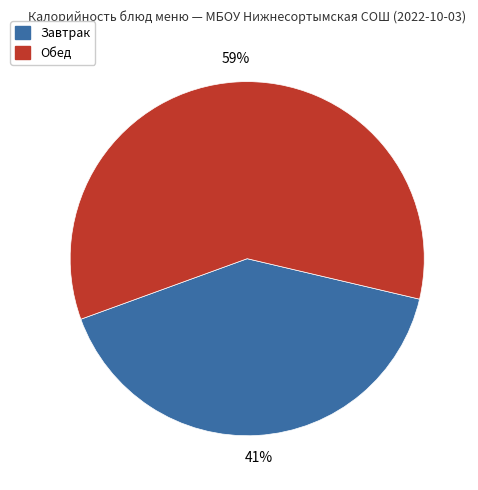

Is there a majority slice in this chart?

Yes